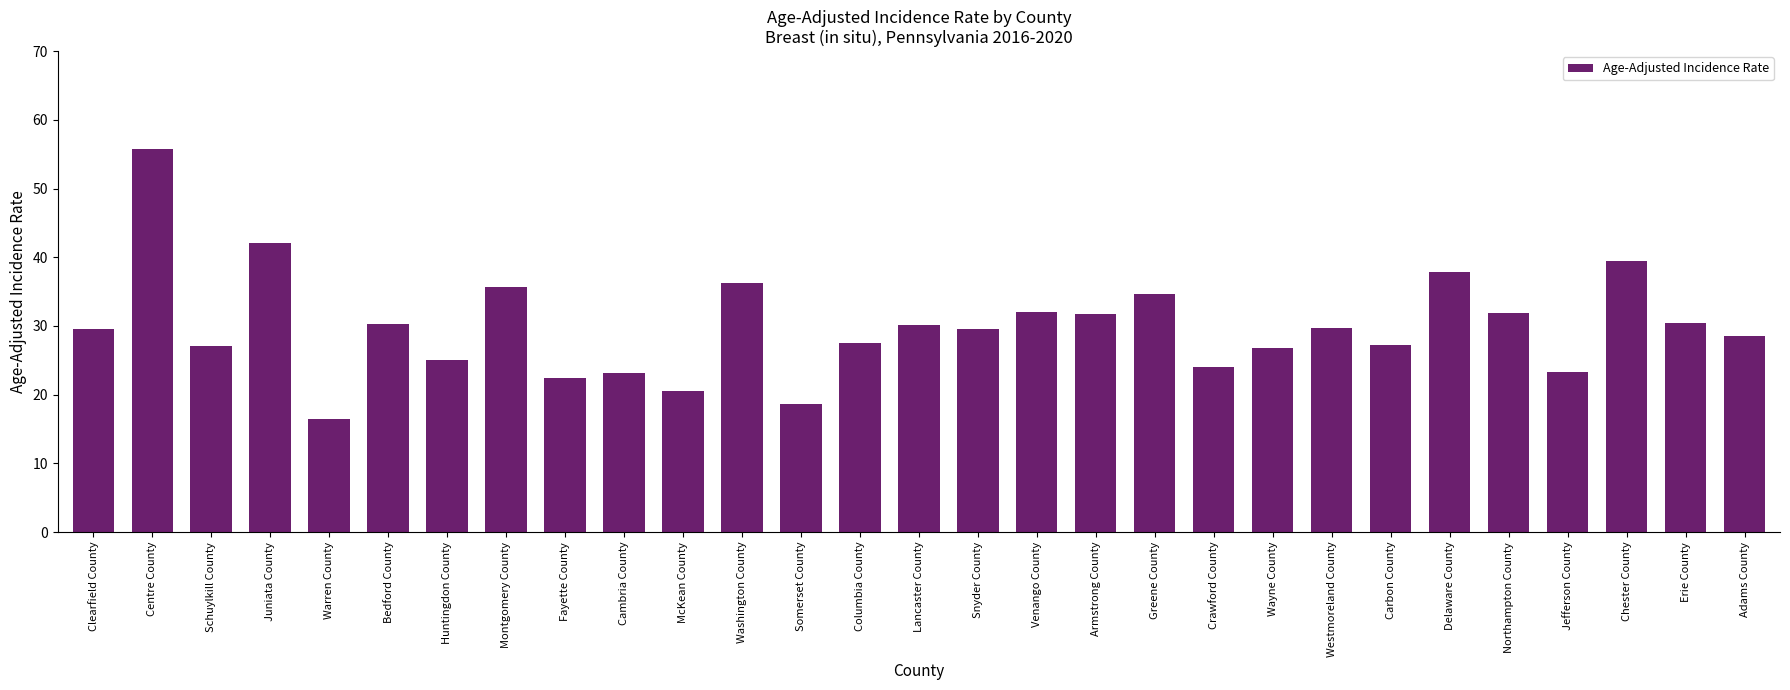

What is the sum of all values?

867.6